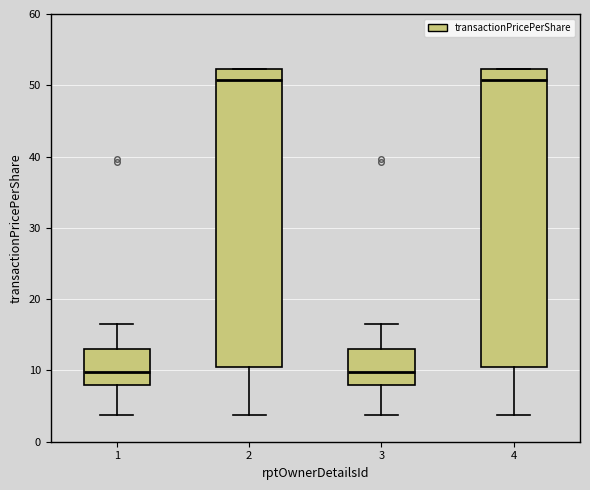

Where does the lower whisker of the box at x = 1 end on the y-axis? The values are not printed on the chart, so give them approximately, as read against the axis.

4